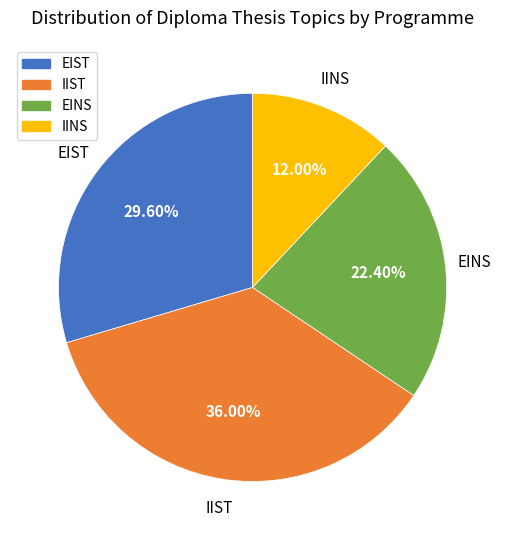

What portion of the pie excludes IIST?

64.0%